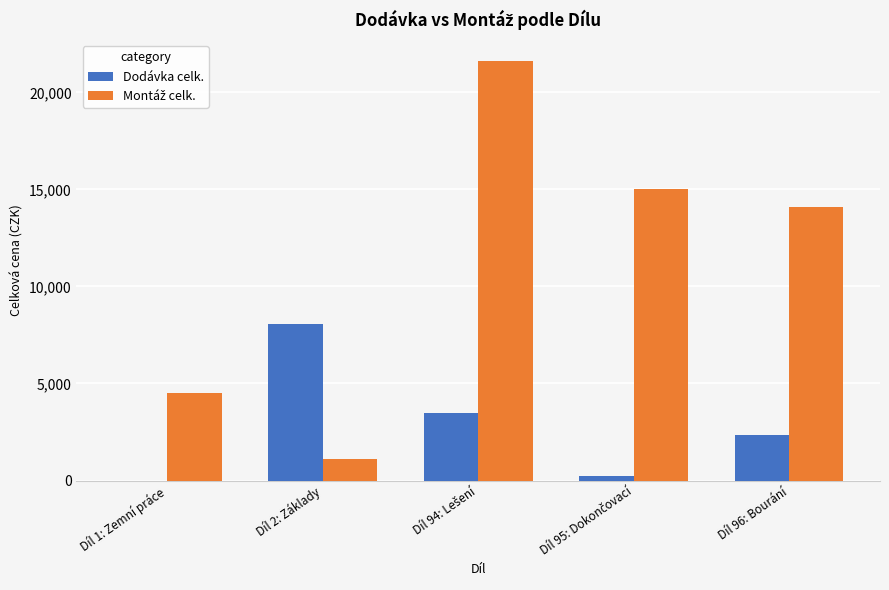

What is the total value across all series at Díl 2: Základy?

9161.2